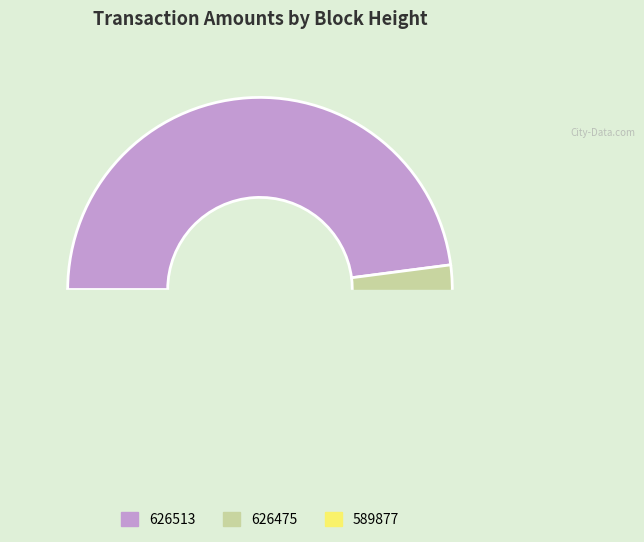

To the nearest percent, what is the difference between the 589877 and 626475 slice percentages?

4%